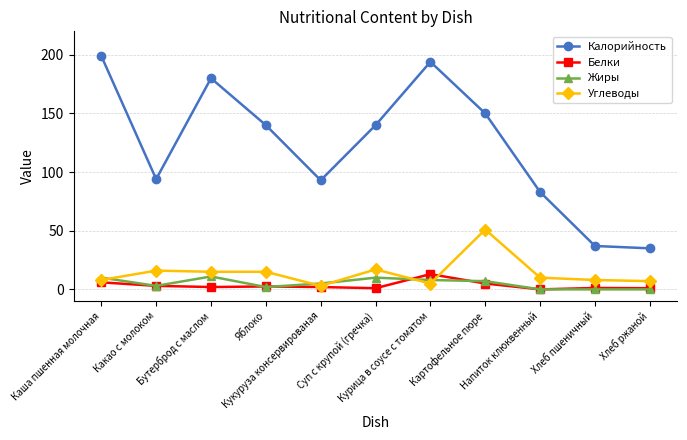

How many distinct data groups are displayed?

4